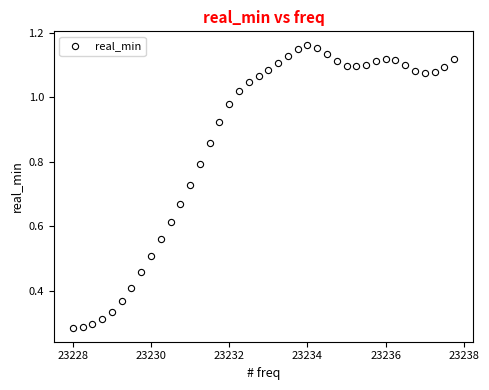

How many data points are displayed?

40